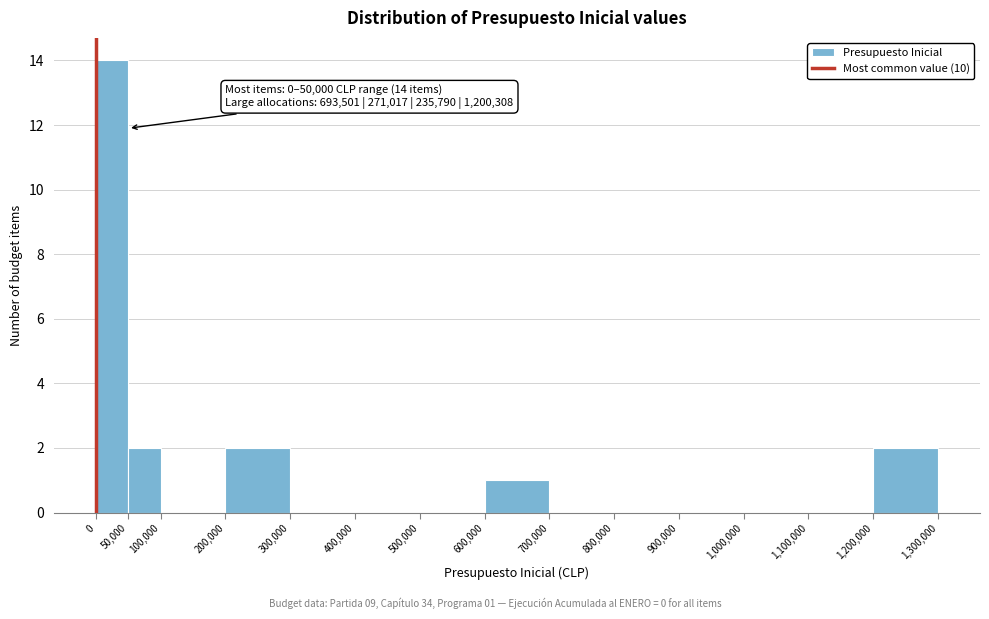

Over which range of the x-axis is the bar tallest?

0 to 50,000